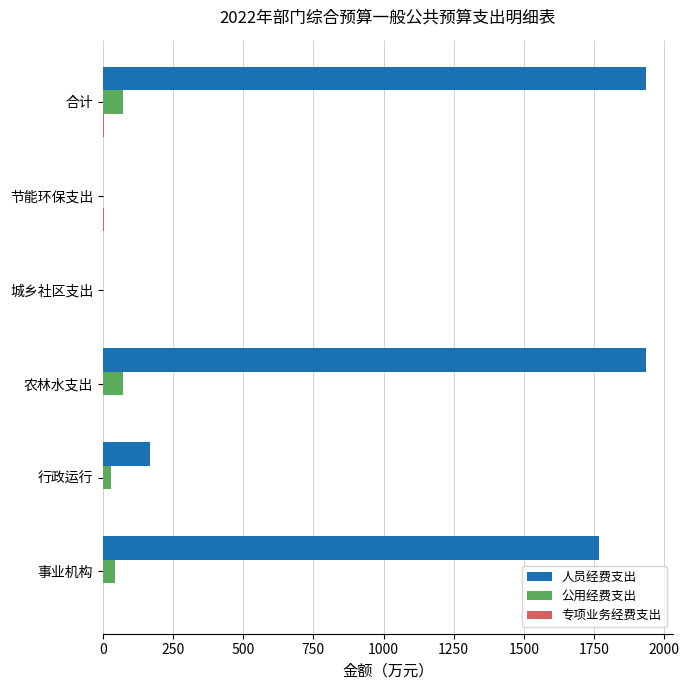

What value does the 公用经费支出 series have at 事业机构?

43.2